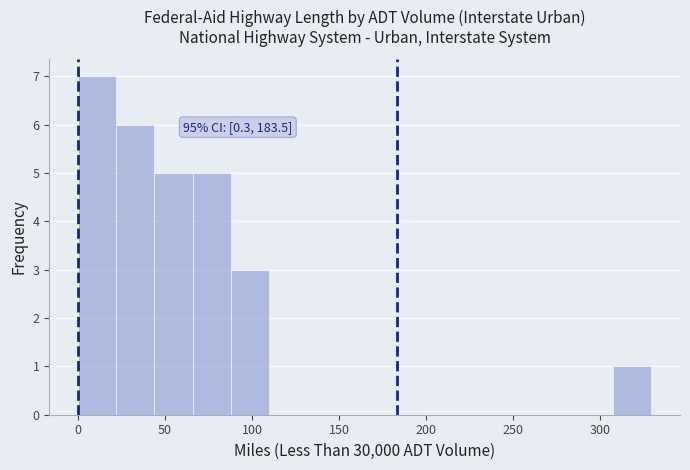

Over which range of the x-axis is the bar tallest?

0 to 20